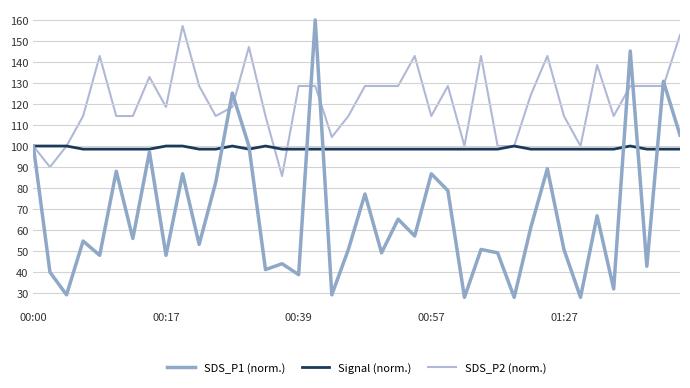

List the series in order of their overall mean, lowest first.

SDS_P1 (norm.), Signal (norm.), SDS_P2 (norm.)